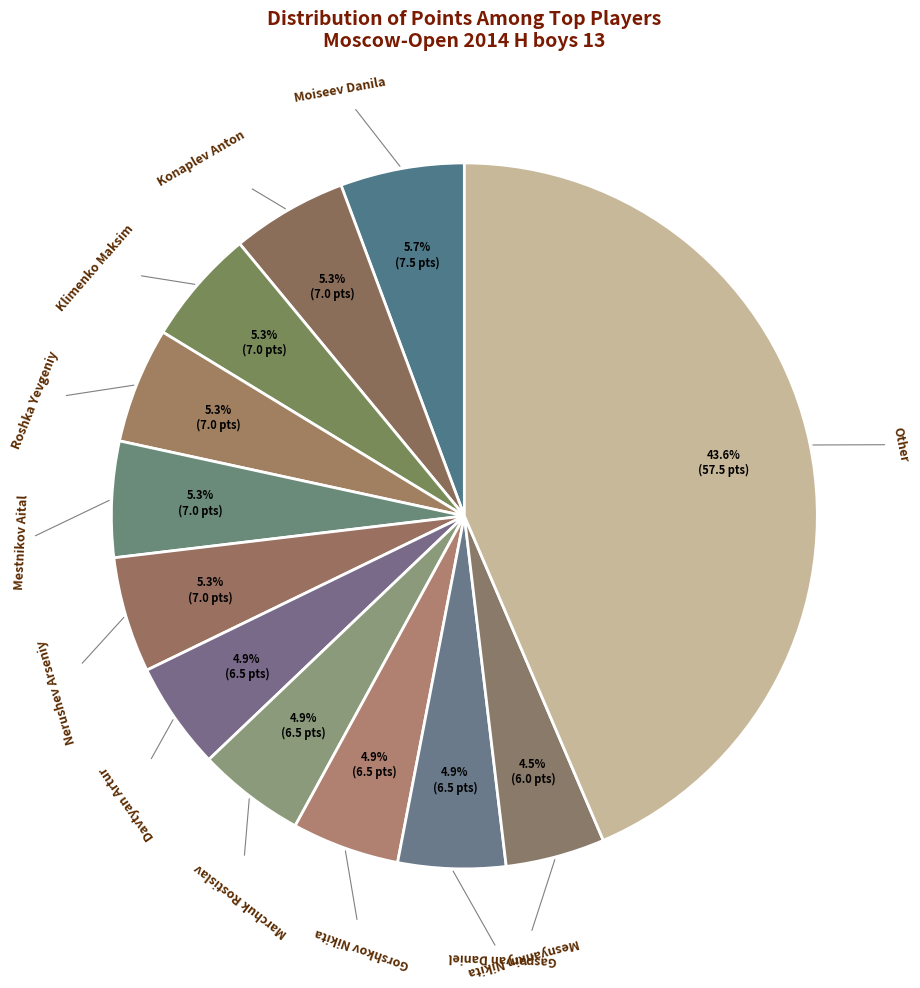

How many segments does this pie chart have?

12